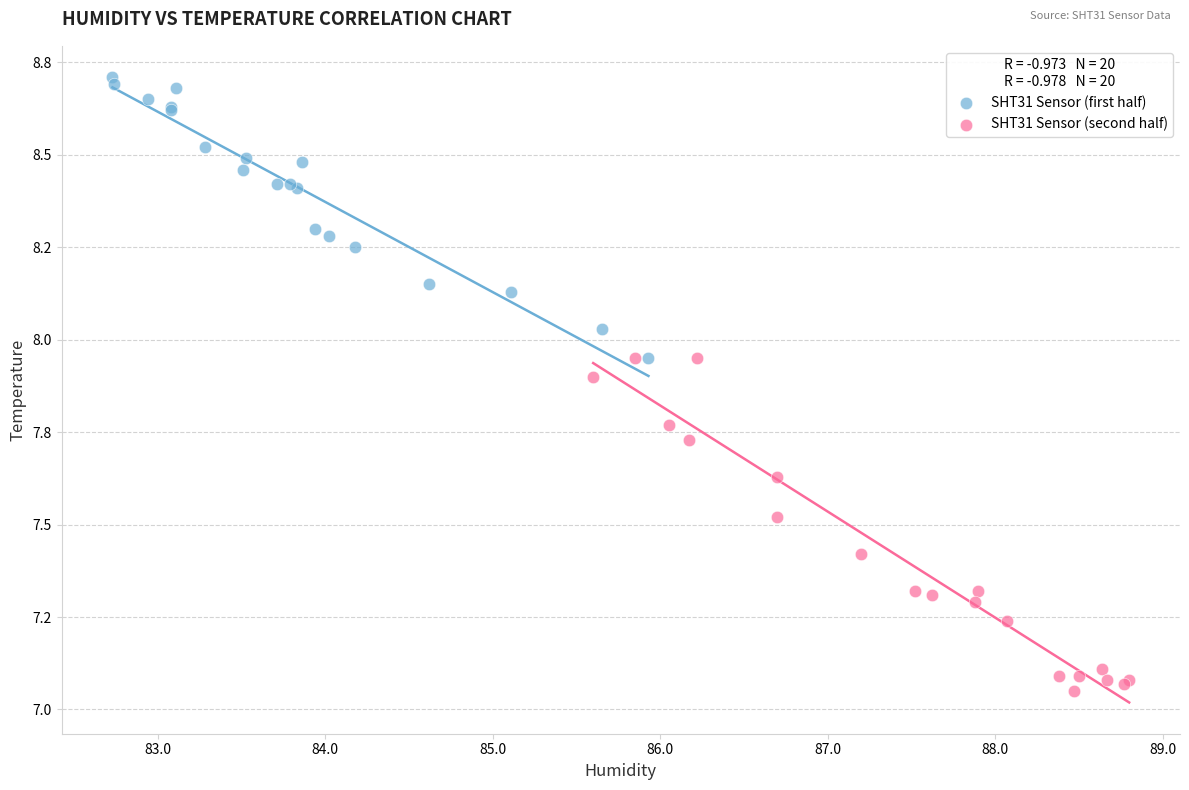

Which series reaches the minimum Y coordinate?

SHT31 Sensor (second half)